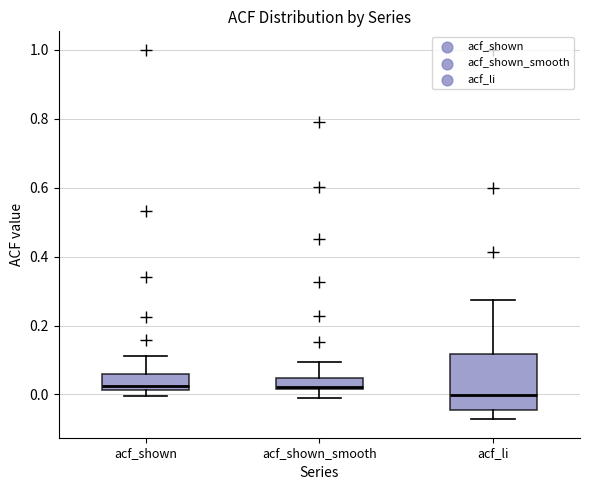

Reading left to right, transcribe this box plot: for each box, give where its median line is, the range the box spans, and where its two whiskers end, as read against the y-axis. The values are not printed on the chart, so give them approximately, as read against the axis.

acf_shown: median 0.02 (just above the box's lower edge), box 0.02 to 0.06, whiskers 0.00 to 0.12
acf_shown_smooth: median 0.02, box 0.02 to 0.04, whiskers 0.00 to 0.10
acf_li: median 0.00, box -0.04 to 0.12, whiskers -0.08 to 0.28